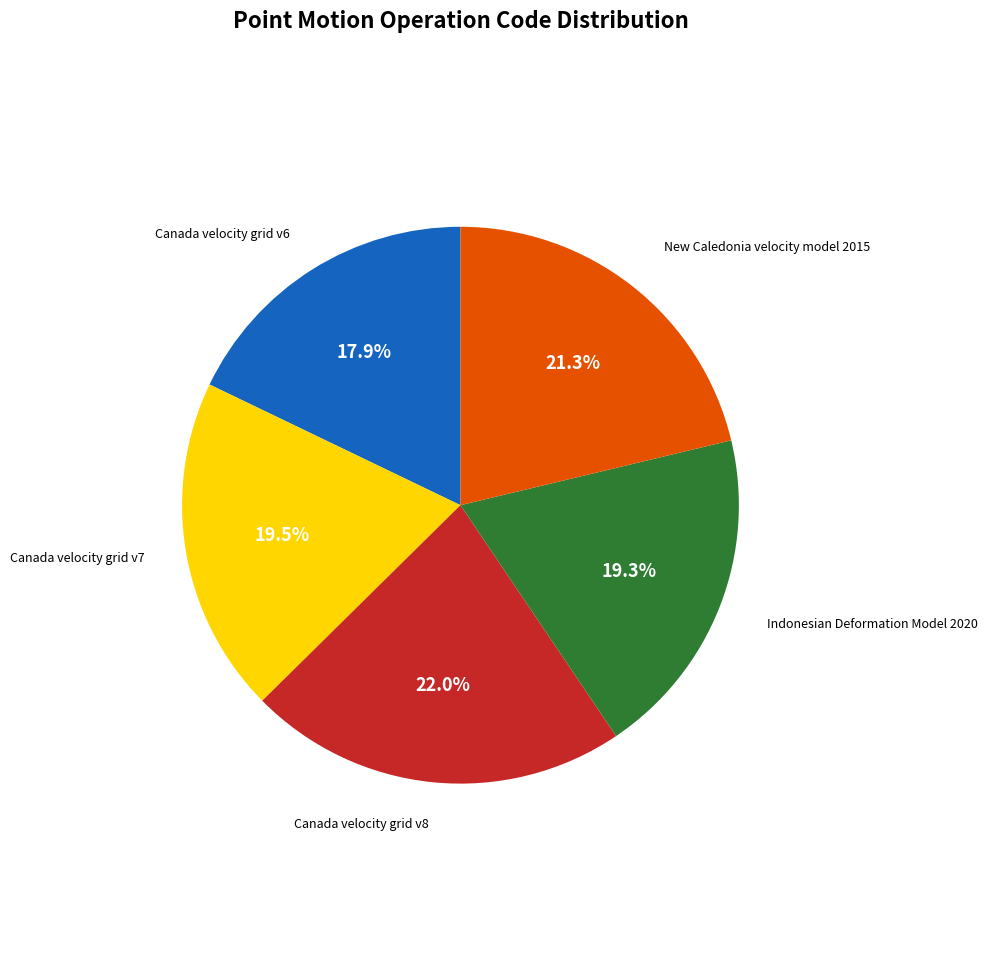

Is there any slice that represents more than half of the pie?

No